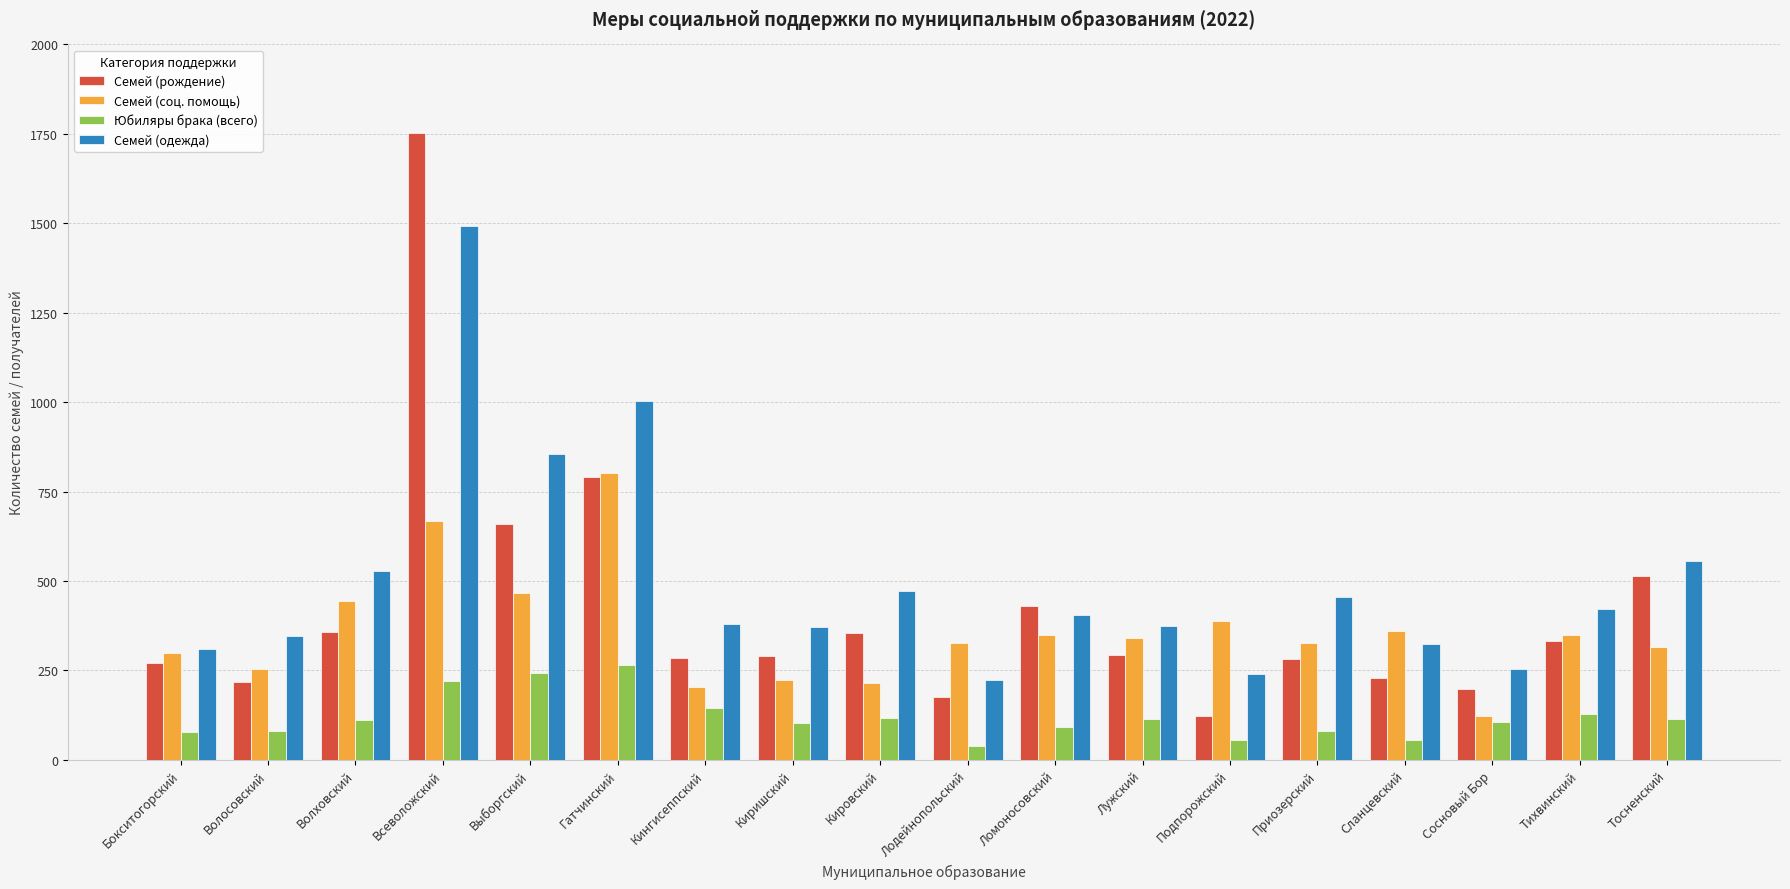

What is the sum of all Семей (соц. помощь) values?

6451